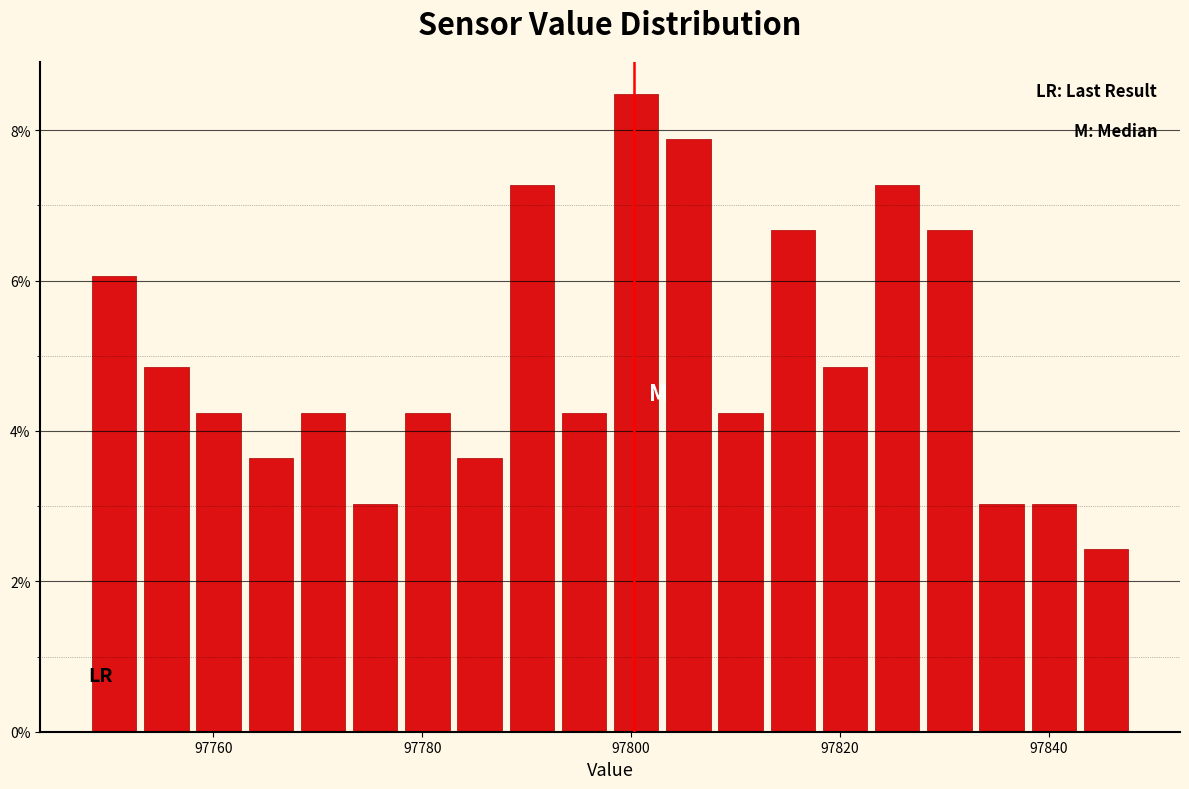

Around what value on the x-axis is the tallest bar? Give the approximate position of its centre, as read against the axis.

97800